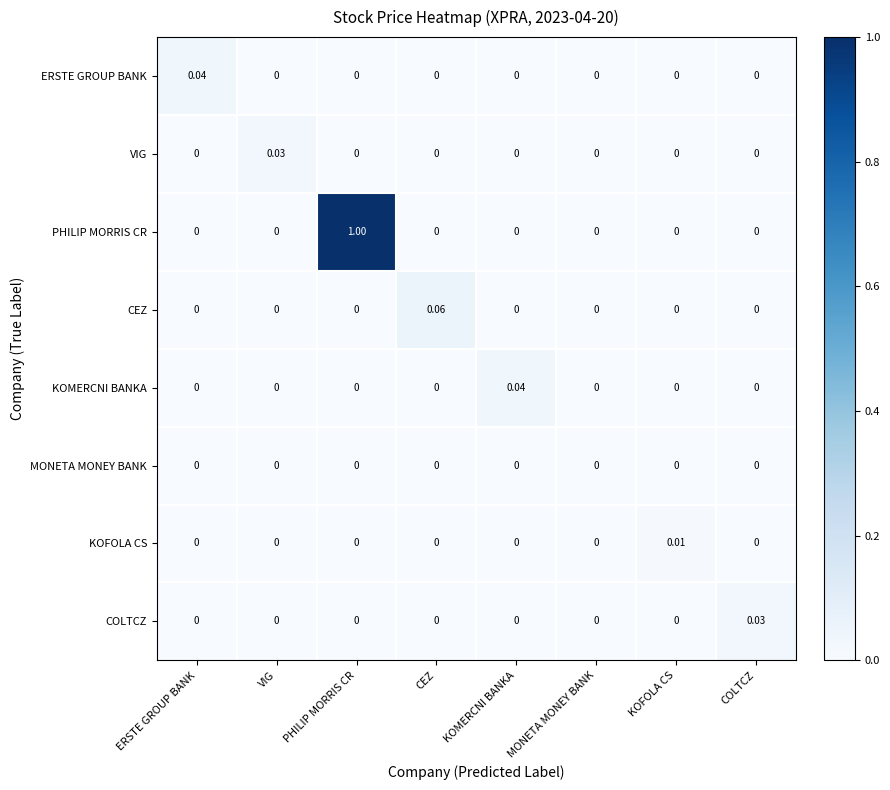

At which category is the sum across all series the highest?

PHILIP MORRIS CR